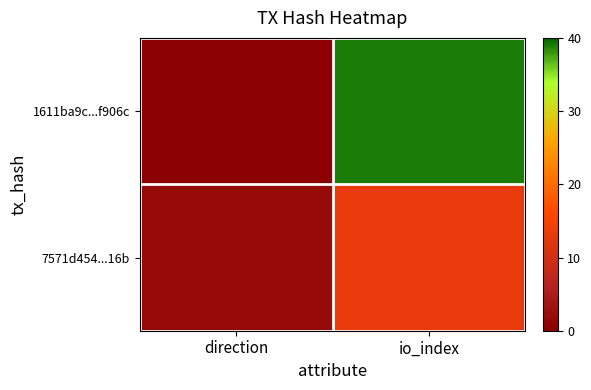

List the series in order of their overall mean, highest first.

1611ba9c...f906c, 7571d454...16b